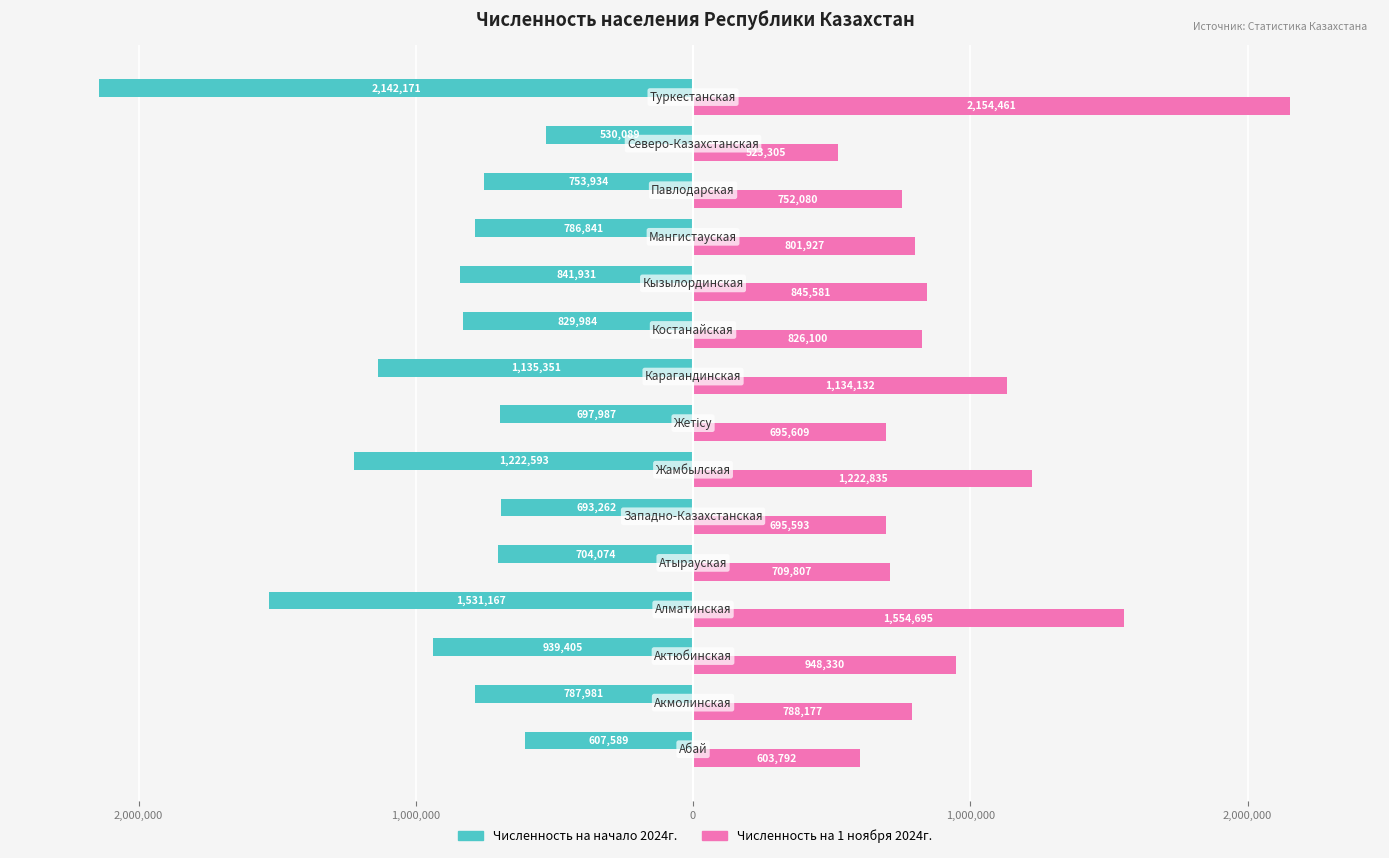

What are all the series names shown in the legend?

Численность на начало 2024г., Численность на 1 ноября 2024г.